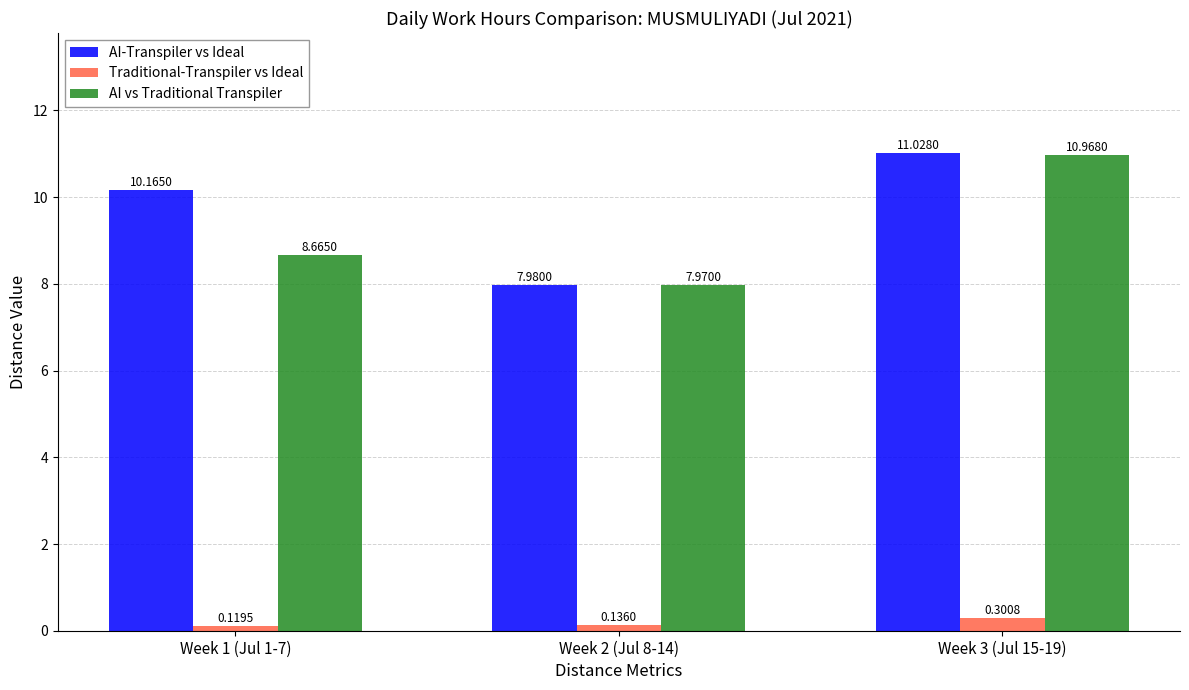

Are the bars grouped side by side (vs. stacked)?

Yes